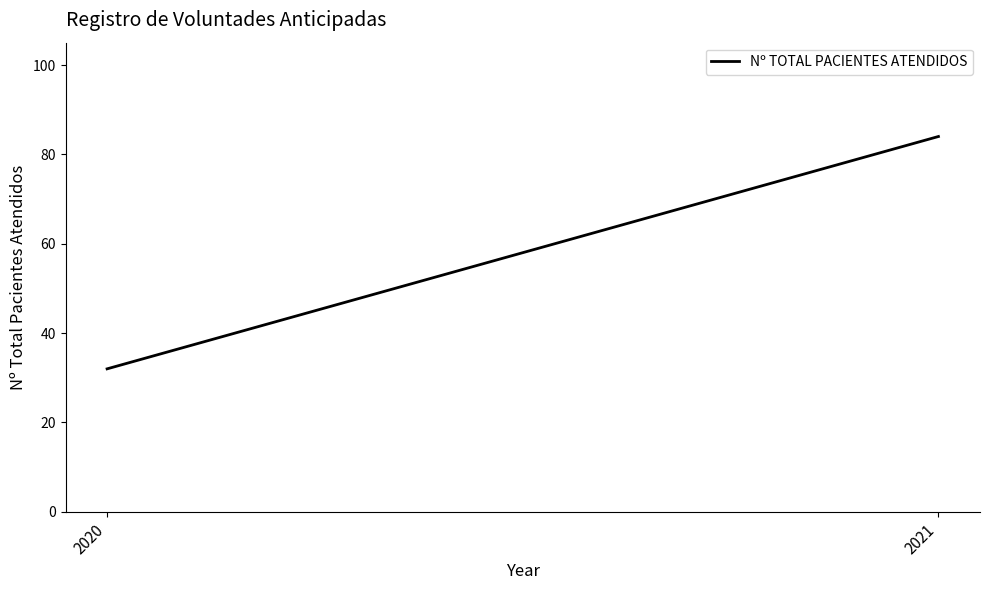

How many lines are shown in the chart?

1